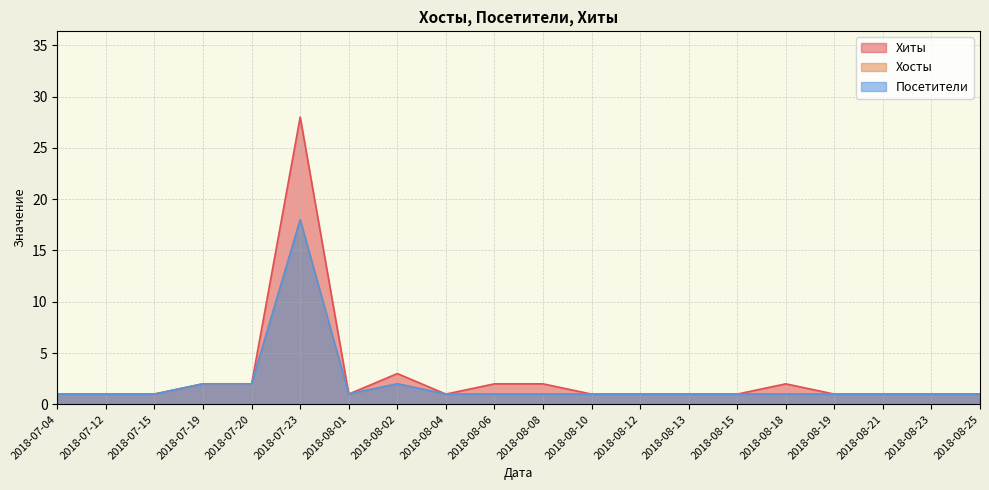

How many series are shown in this chart?

3